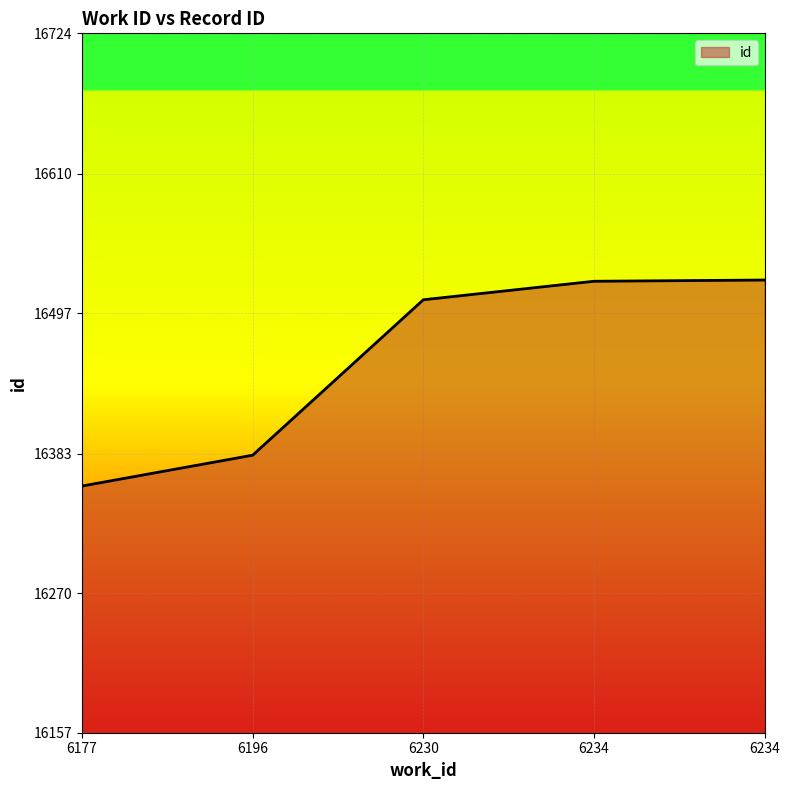

Which category has the highest value across all series?

6234